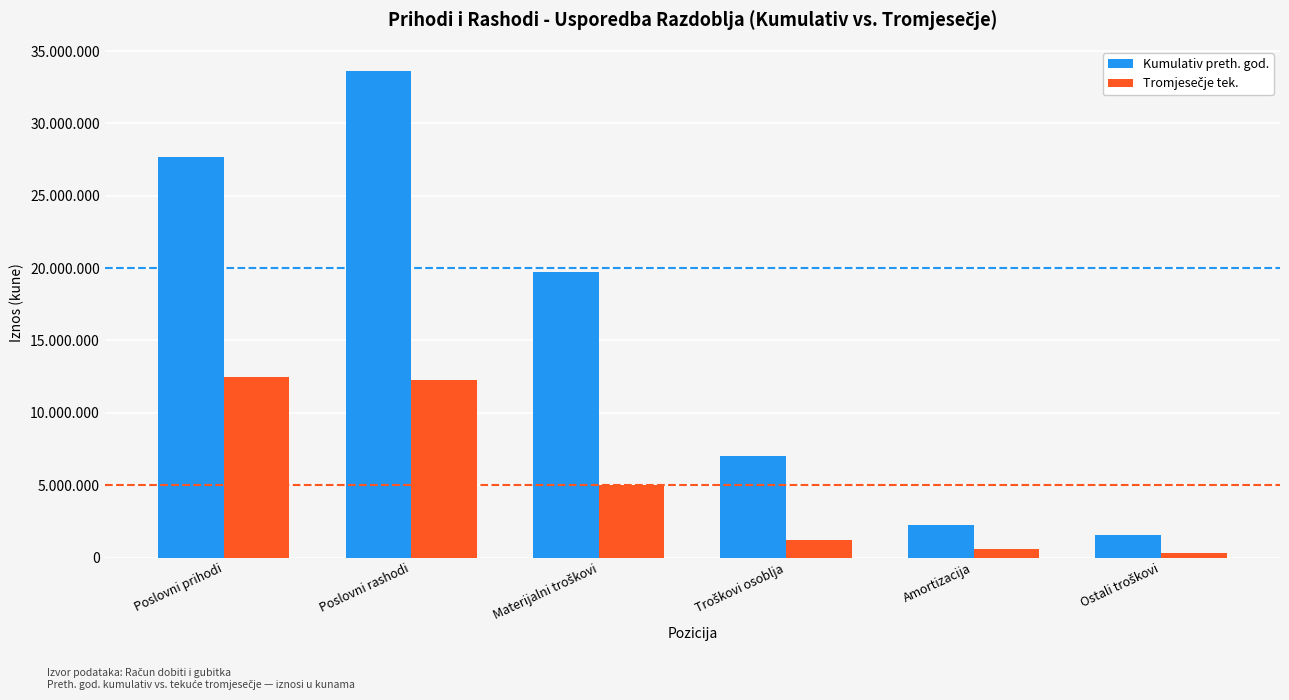

List the labels in order of Tromjesečje tek. value, smallest first.

Ostali troškovi, Amortizacija, Troškovi osoblja, Materijalni troškovi, Poslovni rashodi, Poslovni prihodi